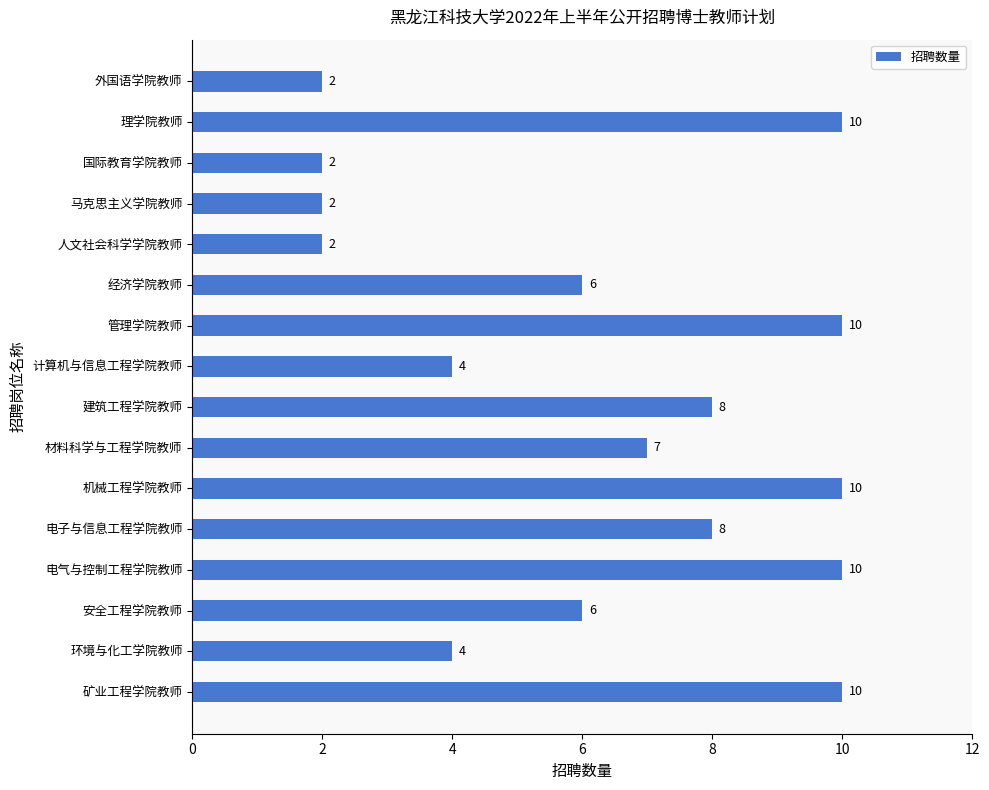

True or false: the data shows 1 at 环境与化工学院教师.

False